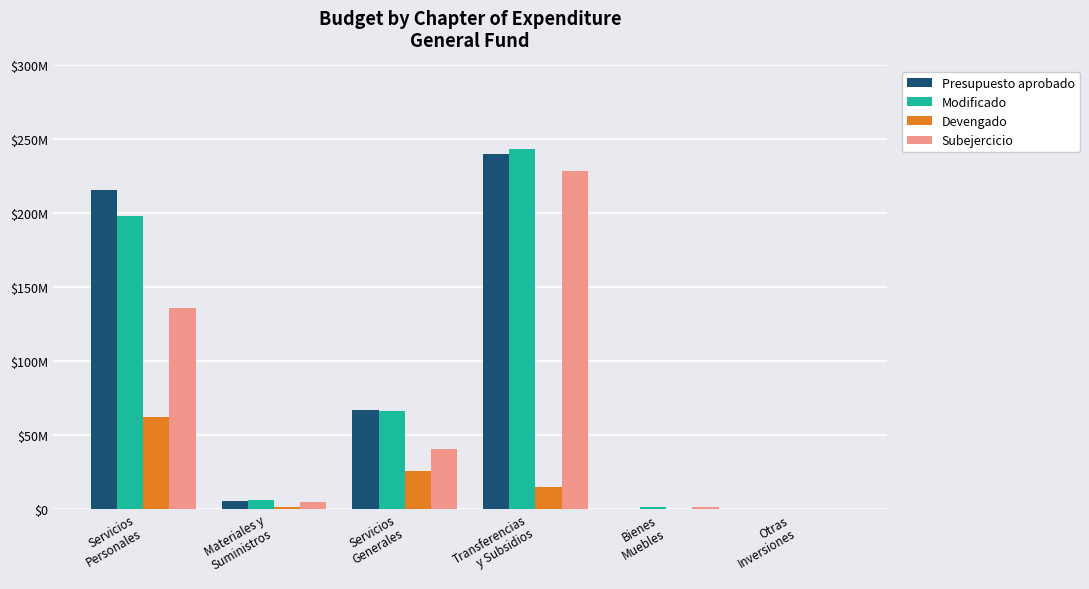

What is the average value of the Modificado series?

85885399.5